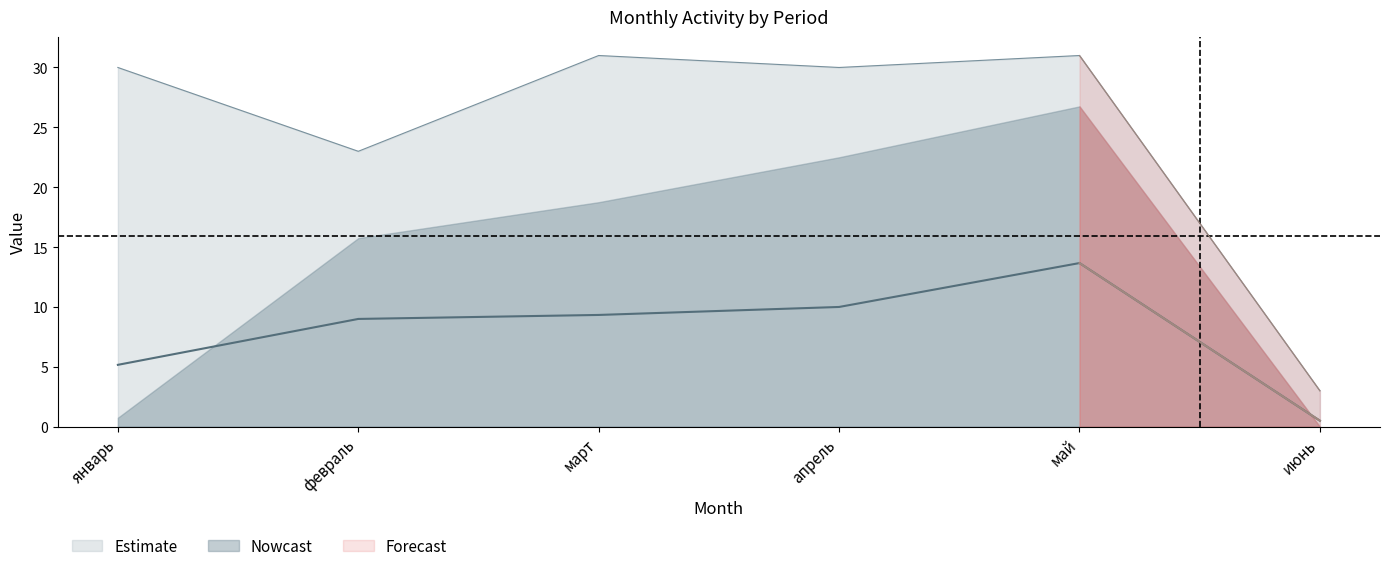

The value of Estimate at январь is 50. True or false?

False